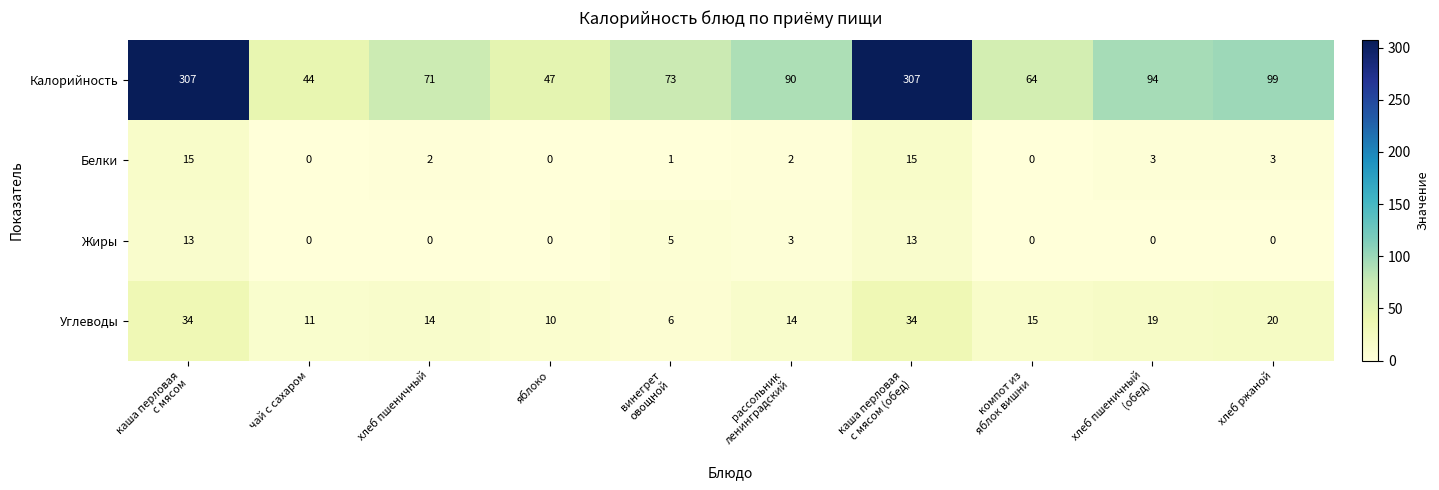

The Углеводы series shows 14 at хлеб пшеничный. True or false?

True